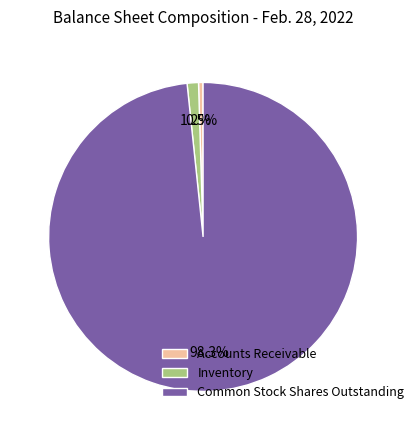

To the nearest percent, what portion does Inventory represent?

1%